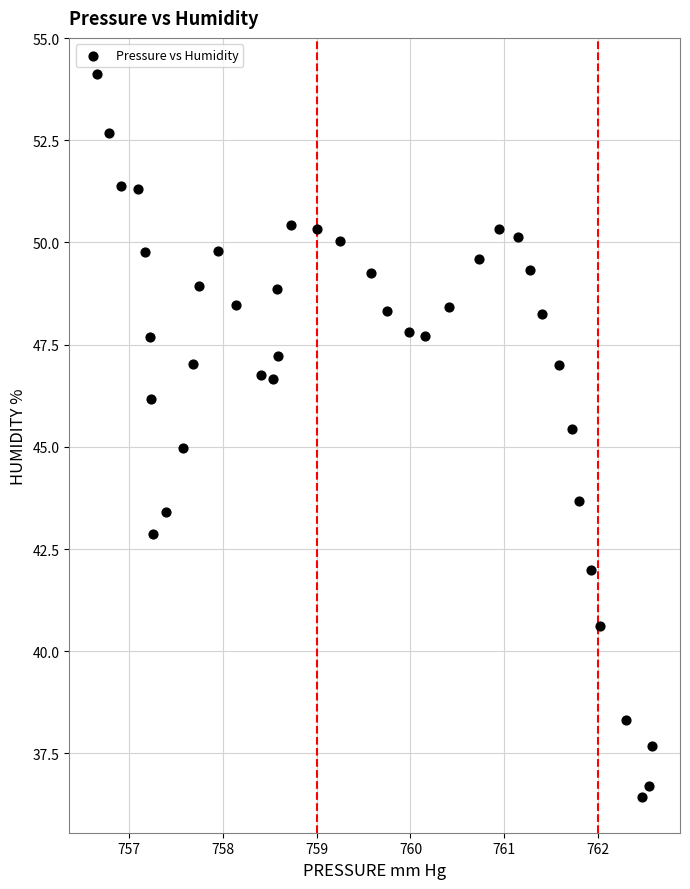

What is the range of X values (max minus min)?

5.9